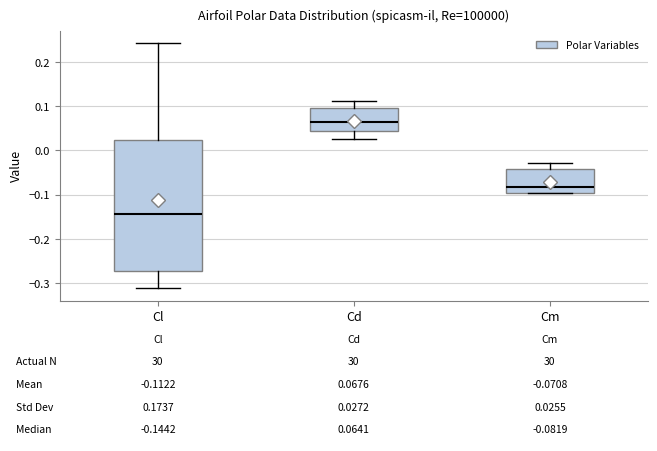

Which box has the lowest median line?

Cl